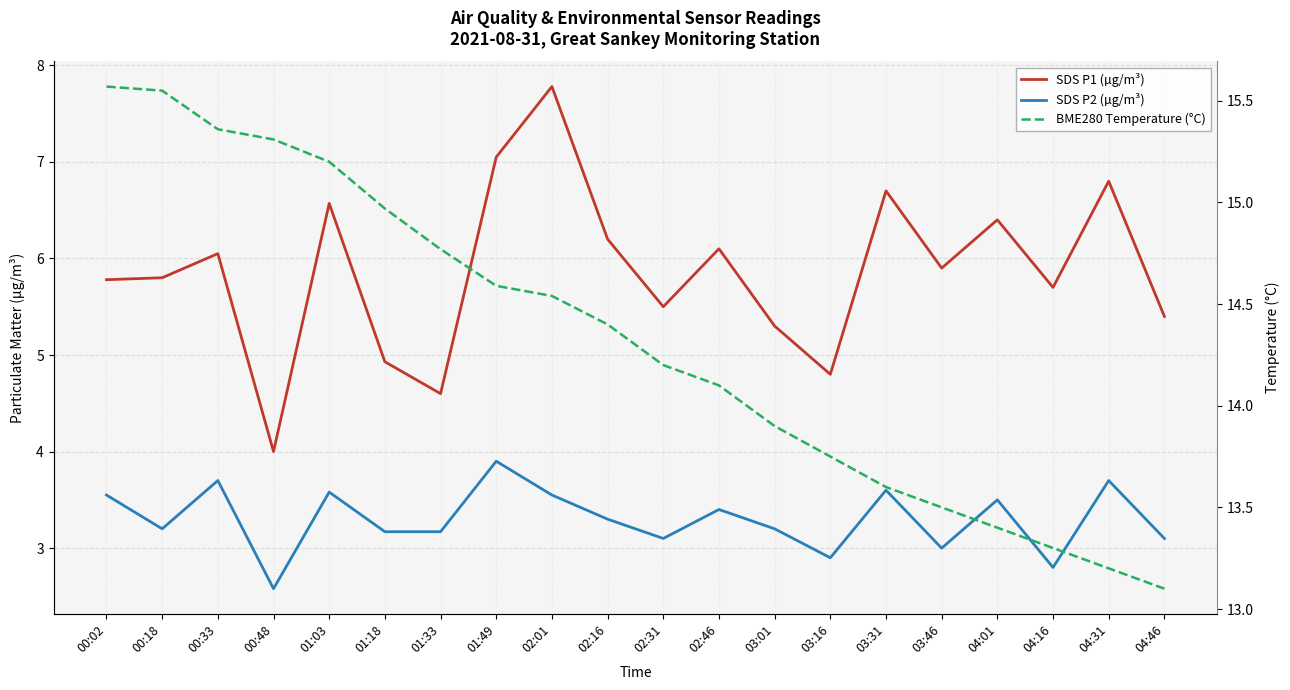

Does the chart display data point markers on the line(s)?

No